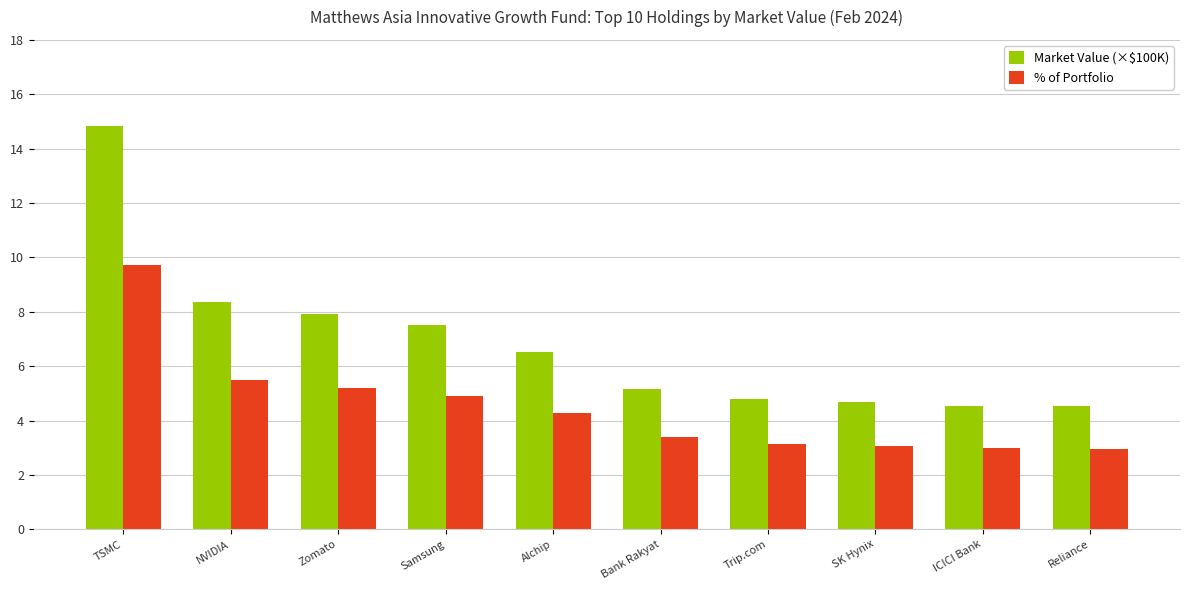

Reading left to right, what are all the values shown in this chart?

Market Value (×$100K): 14.8	8.4	7.9	7.5	6.5	5.2	4.8	4.7	4.5	4.5
% of Portfolio: 9.7	5.5	5.2	4.9	4.3	3.4	3.1	3.1	3.0	3.0